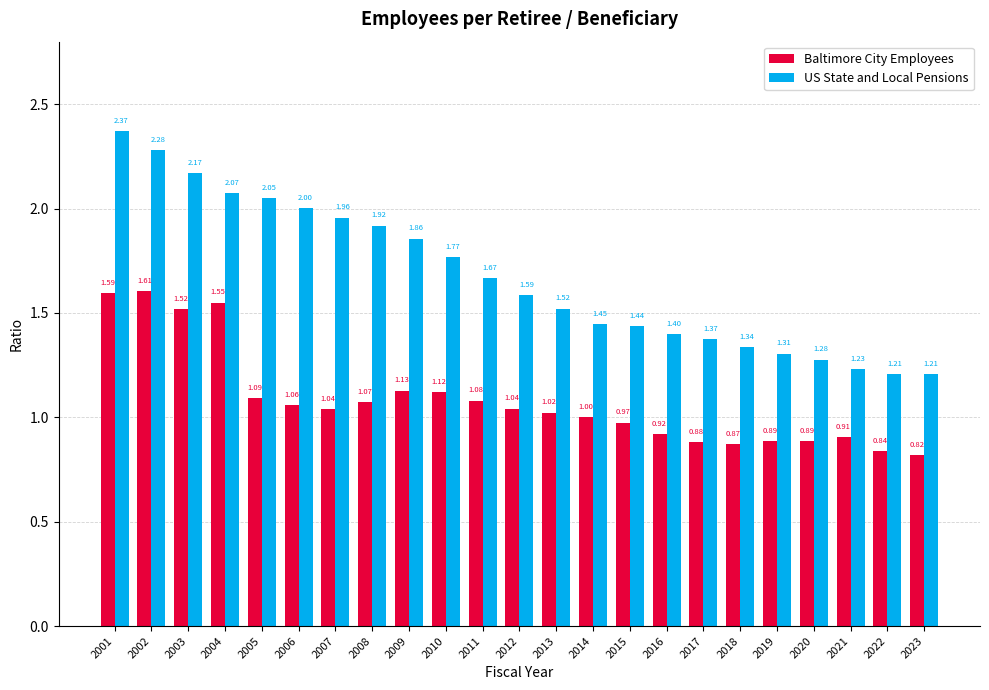

At which category is the sum across all series the highest?

2001